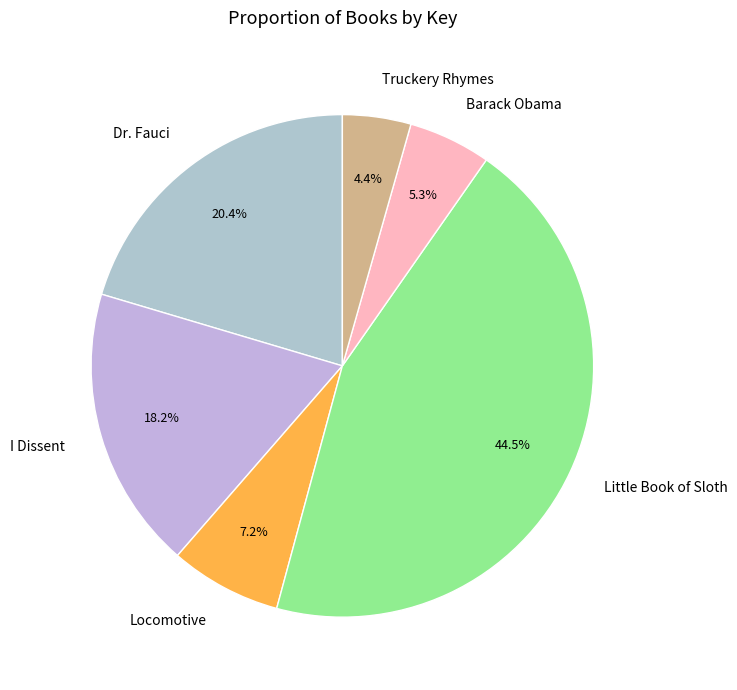

To the nearest percent, what is the difference between the Dr. Fauci and Locomotive slice percentages?

13%